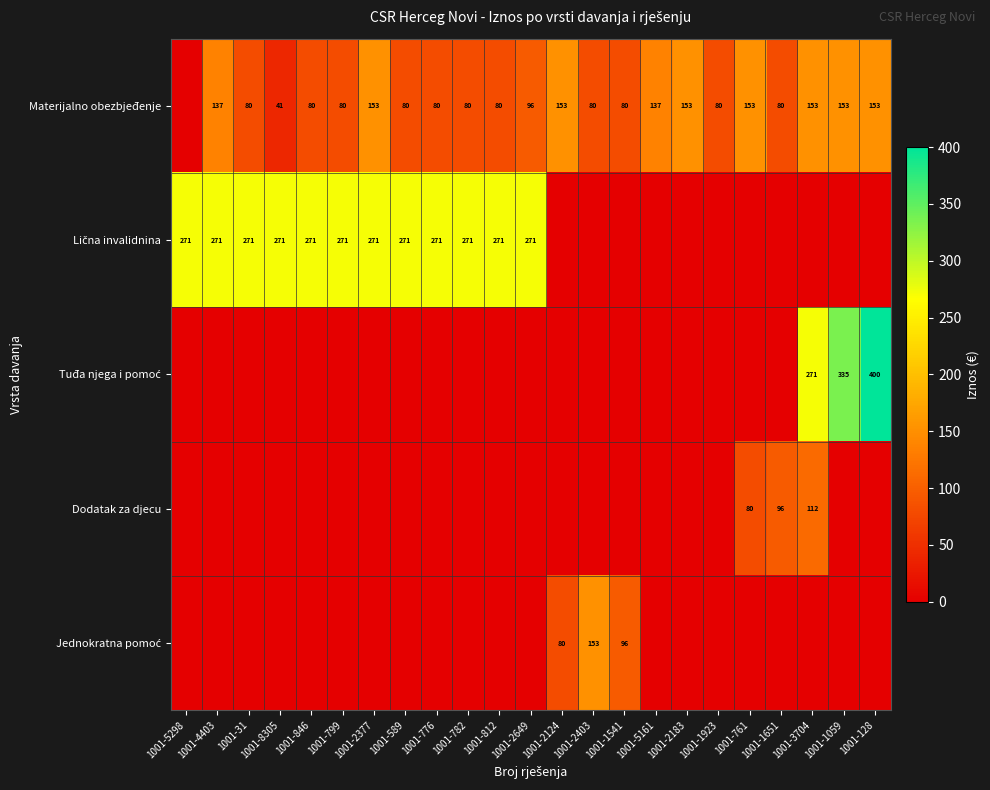

The Materijalno obezbjeđenje series shows 153 at 1001-128. True or false?

True